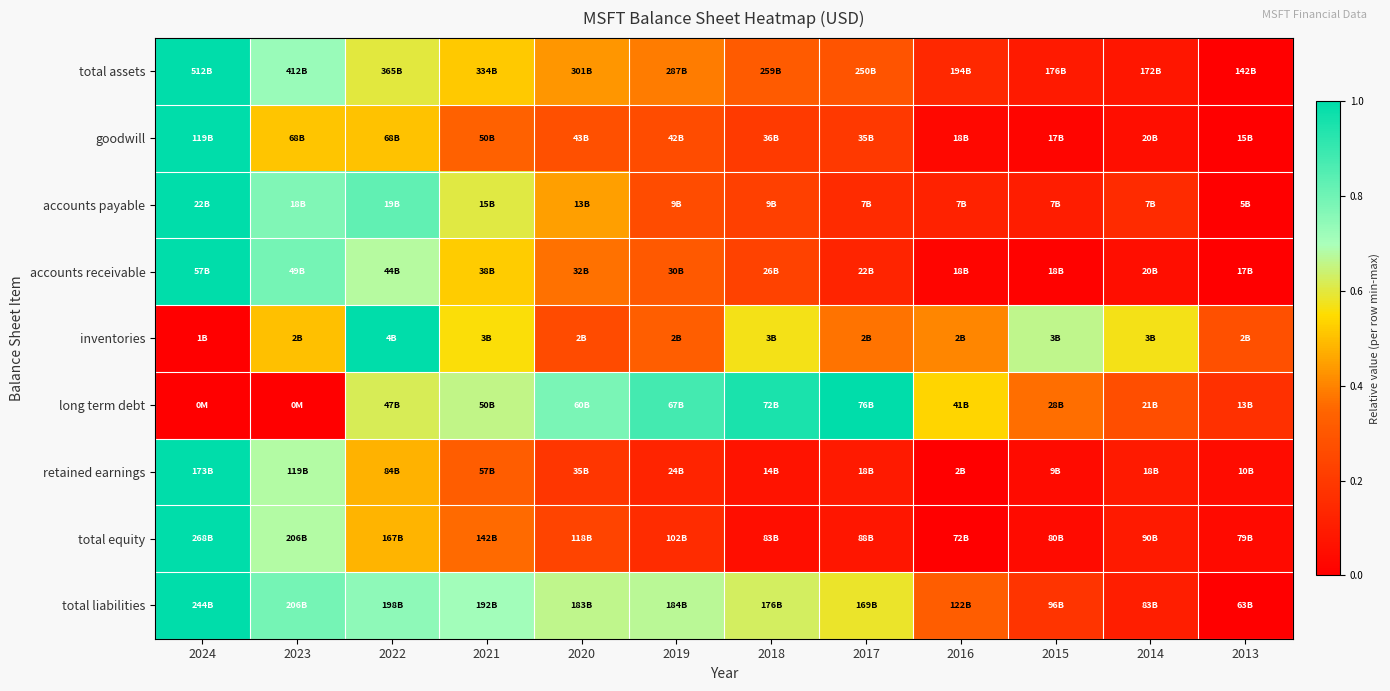

Reading right to left, list all the values displayed in this chart.

total assets: 2013=0.0	2014=0.1	2015=0.1	2016=0.1	2017=0.3	2018=0.3	2019=0.4	2020=0.4	2021=0.5	2022=0.6	2023=0.7	2024=1.0
goodwill: 2013=0.0	2014=0.1	2015=0.0	2016=0.0	2017=0.2	2018=0.2	2019=0.3	2020=0.3	2021=0.3	2022=0.5	2023=0.5	2024=1.0
accounts payable: 2013=0.0	2014=0.2	2015=0.1	2016=0.1	2017=0.1	2018=0.2	2019=0.3	2020=0.4	2021=0.6	2022=0.8	2023=0.8	2024=1.0
accounts receivable: 2013=0.0	2014=0.1	2015=0.0	2016=0.0	2017=0.1	2018=0.2	2019=0.3	2020=0.4	2021=0.5	2022=0.7	2023=0.8	2024=1.0
inventories: 2013=0.3	2014=0.6	2015=0.7	2016=0.4	2017=0.4	2018=0.6	2019=0.3	2020=0.3	2021=0.6	2022=1.0	2023=0.5	2024=0.0
long term debt: 2013=0.2	2014=0.3	2015=0.4	2016=0.5	2017=1.0	2018=0.9	2019=0.9	2020=0.8	2021=0.7	2022=0.6	2023=0.0	2024=0.0
retained earnings: 2013=0.0	2014=0.1	2015=0.0	2016=0.0	2017=0.1	2018=0.1	2019=0.1	2020=0.2	2021=0.3	2022=0.5	2023=0.7	2024=1.0
total equity: 2013=0.0	2014=0.1	2015=0.0	2016=0.0	2017=0.1	2018=0.1	2019=0.2	2020=0.2	2021=0.4	2022=0.5	2023=0.7	2024=1.0
total liabilities: 2013=0.0	2014=0.1	2015=0.2	2016=0.3	2017=0.6	2018=0.6	2019=0.7	2020=0.7	2021=0.7	2022=0.7	2023=0.8	2024=1.0